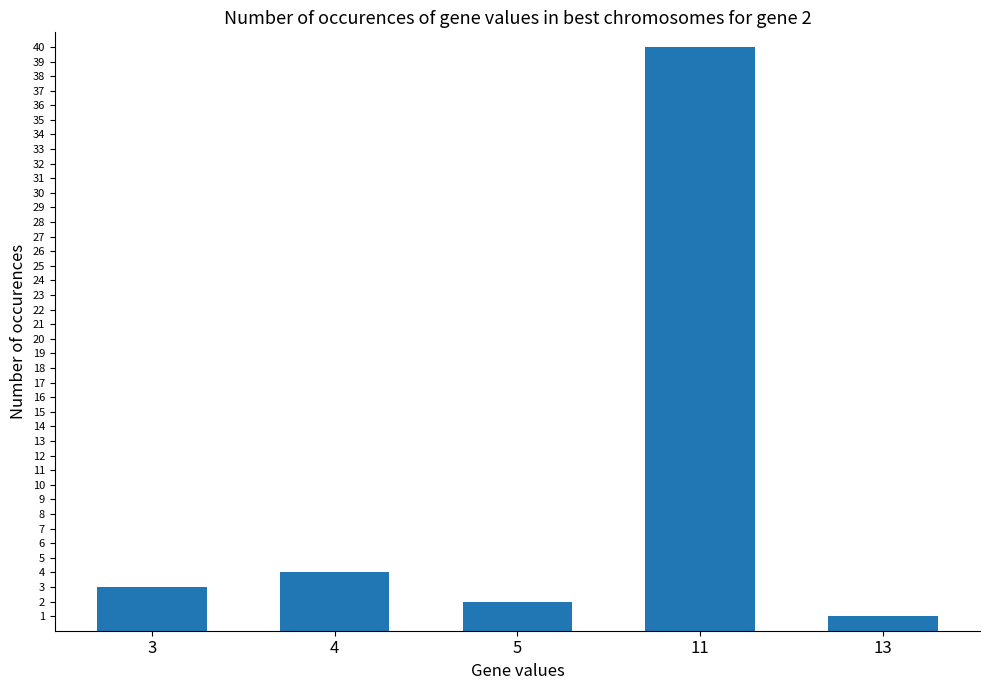

What is the greatest value displayed?

40